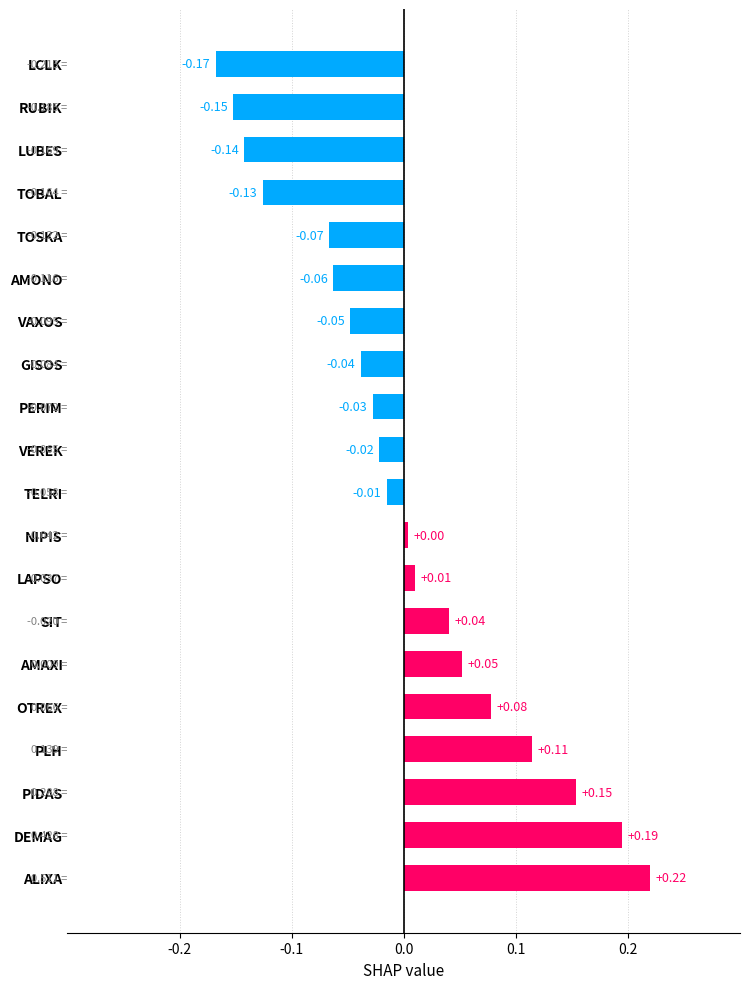

Which has a higher value, GISOS or LAPSO?

LAPSO